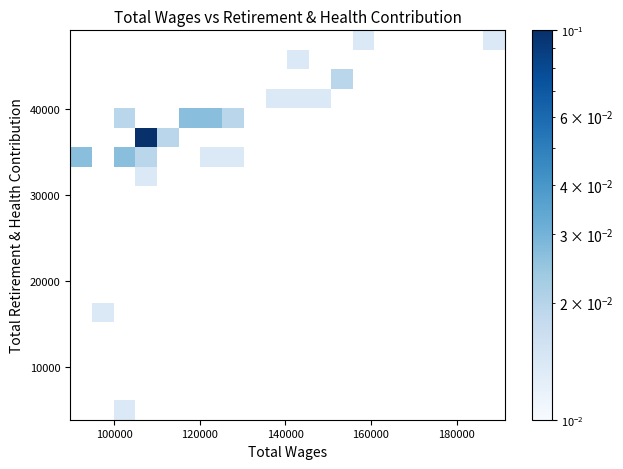

What Y value in the scatter plot is closest to 26487?

32867